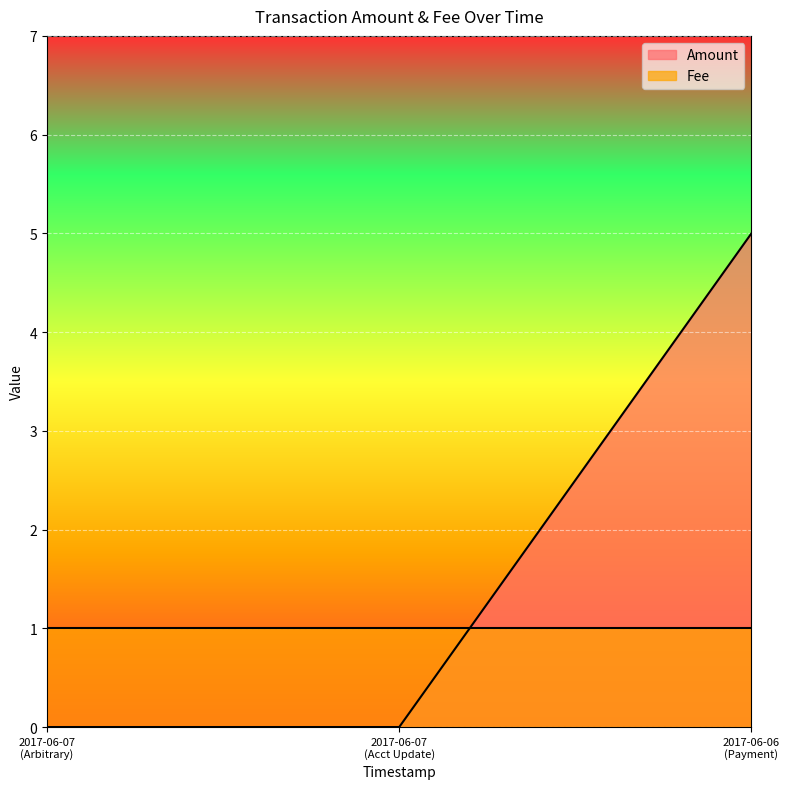

Which series has the largest total across all categories?

Amount